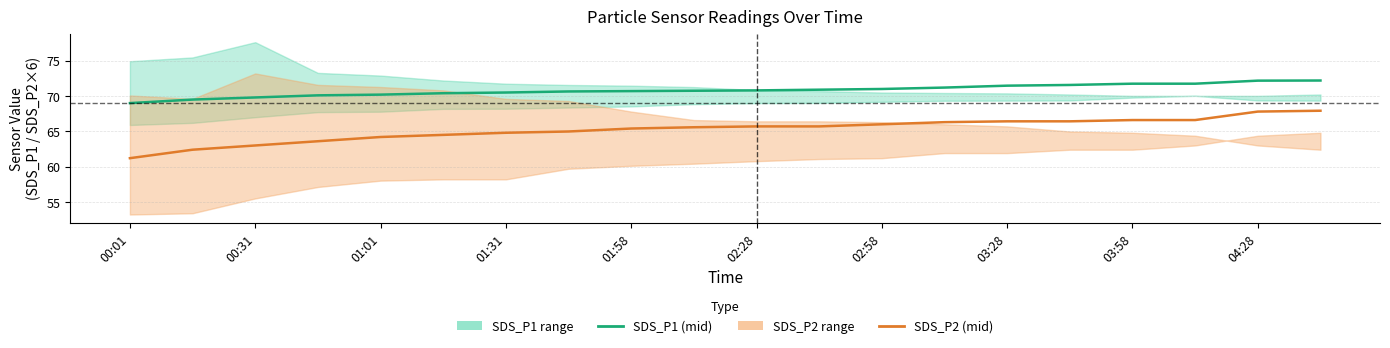

True or false: SDS_P1 (mid) and SDS_P2 (mid) cross at least once.

False